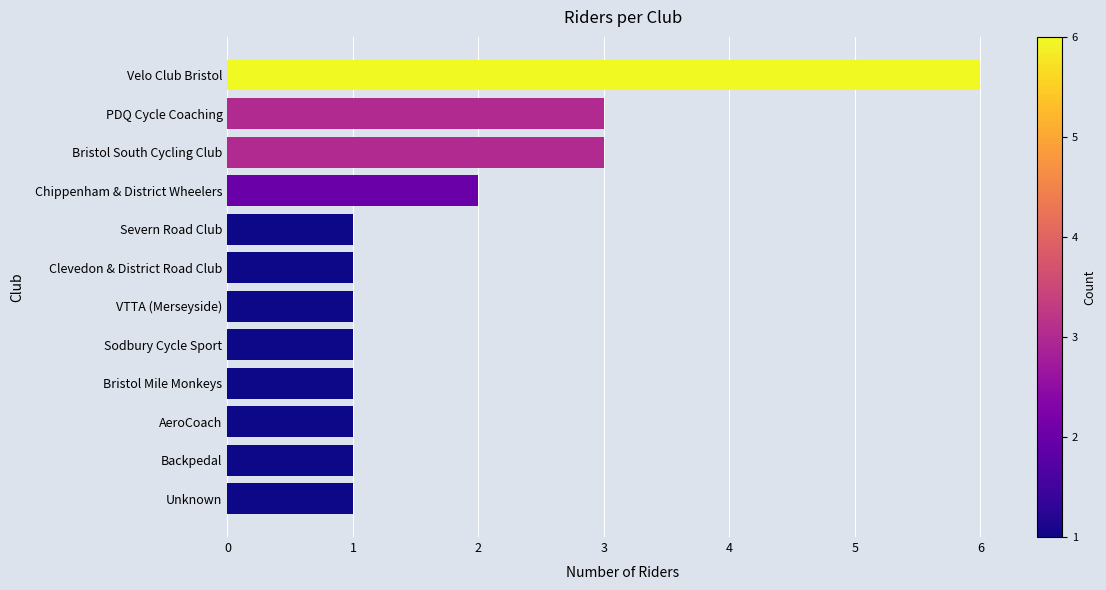

True or false: the data shows 3 at Bristol South Cycling Club.

True